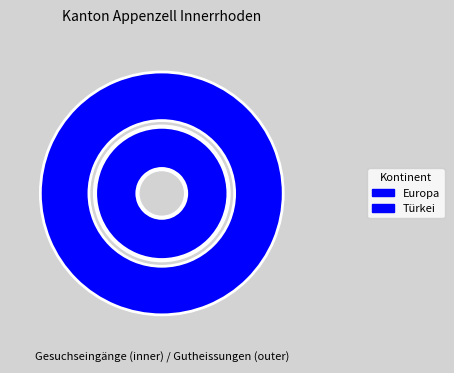

True or false: Asien accounts for 1% of the total.

False